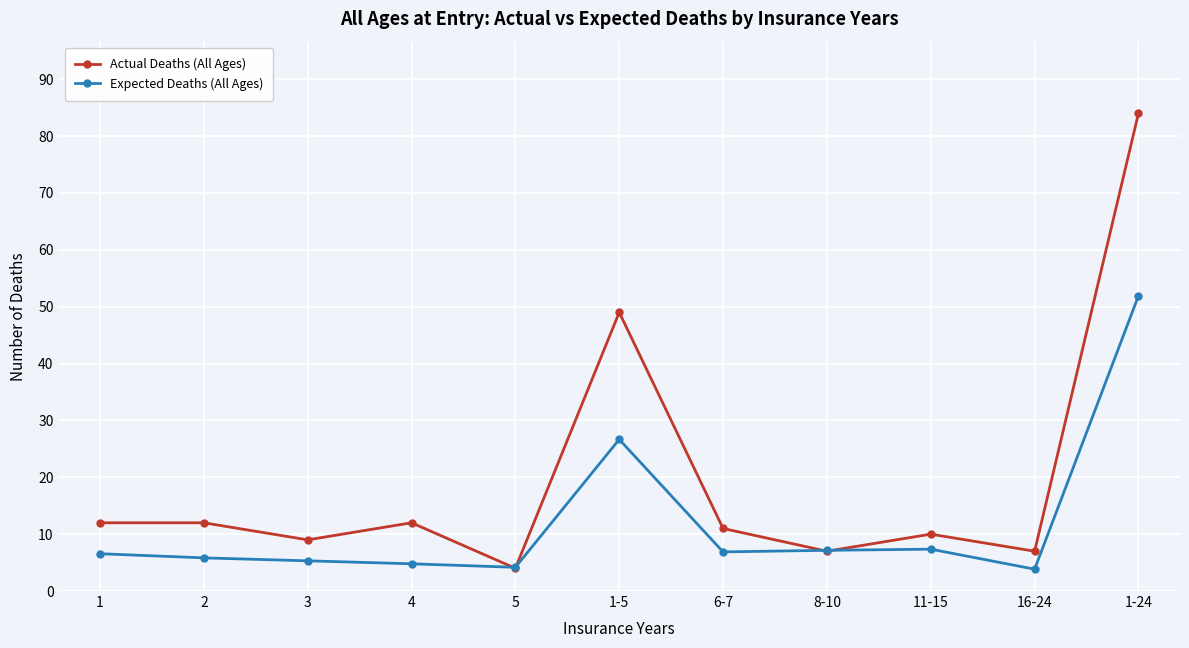

Is it true that Actual Deaths (All Ages) equals 10.0 at 11-15?

True